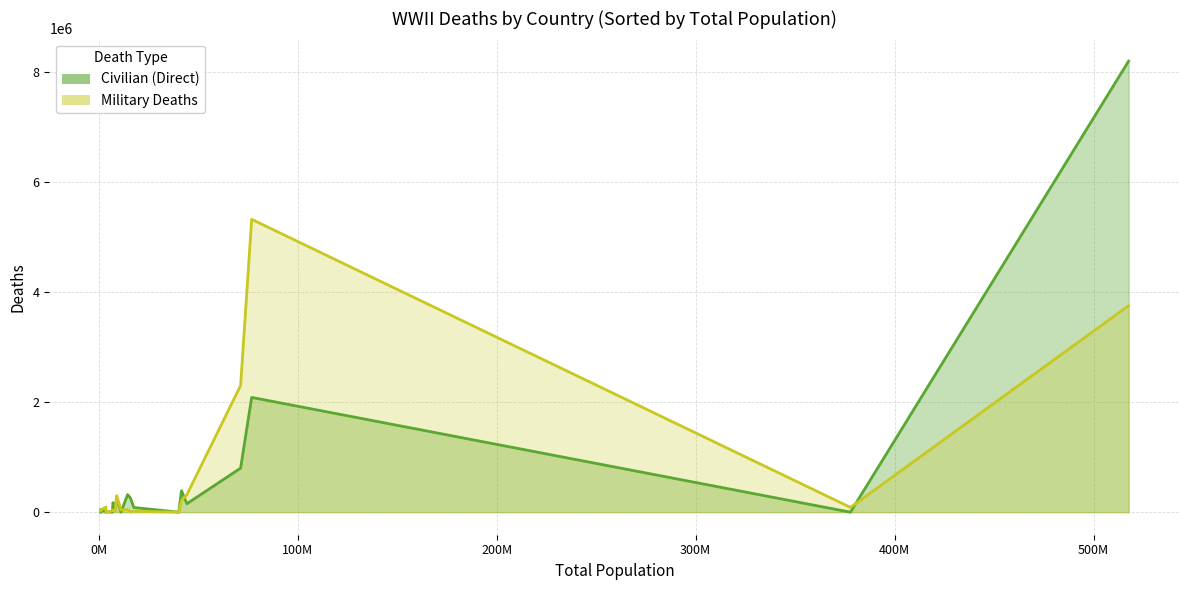

Is the value of Military Deaths at Czechoslovakia greater than the value of Civilian (Direct) at Czechoslovakia?

No